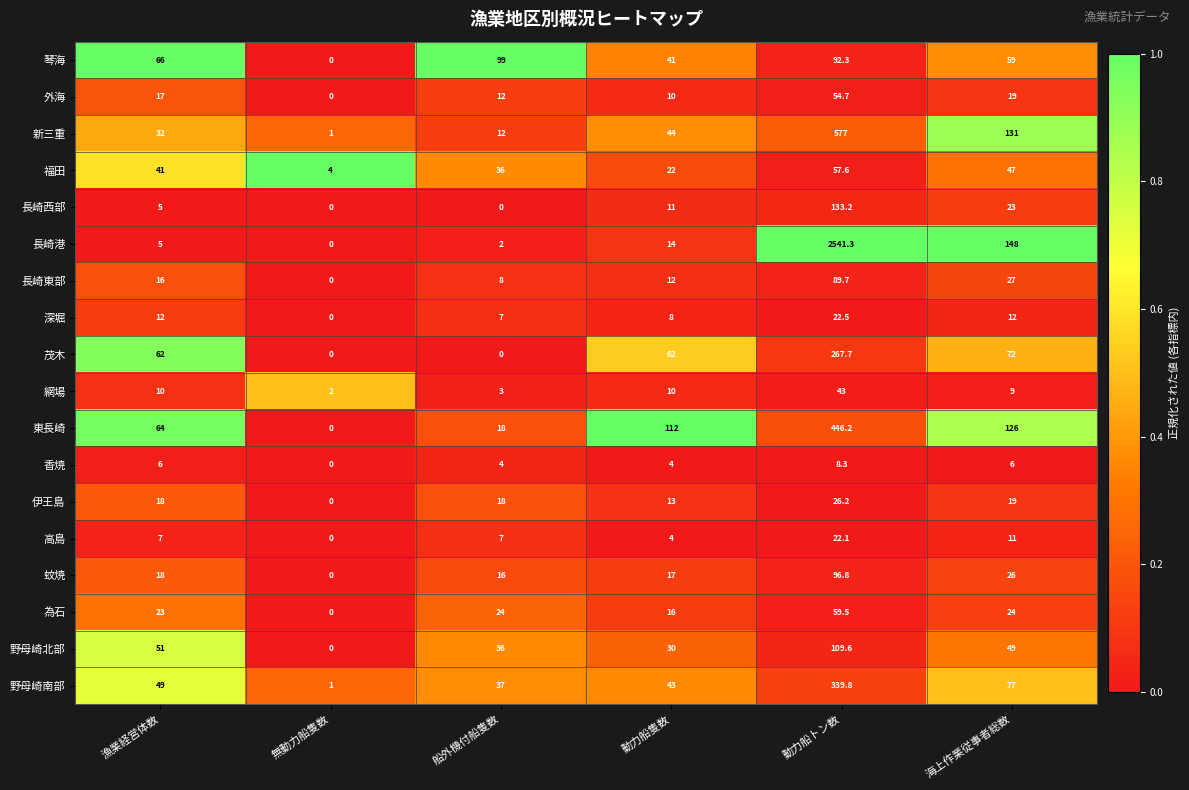

What is the difference between the maximum and minimum values in the 香焼 series?

8.3